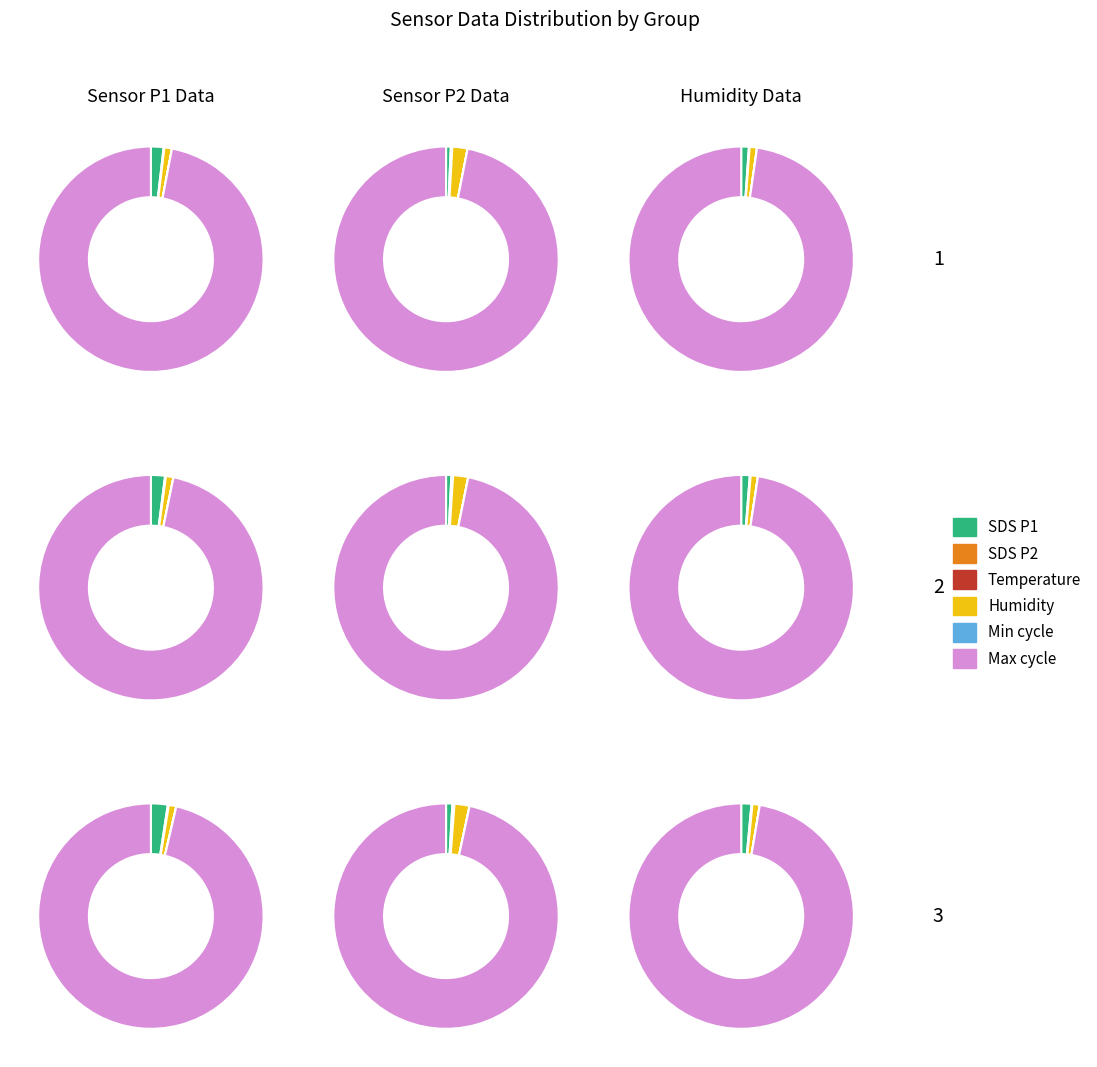

Does 39 represent more than half of the total?

No